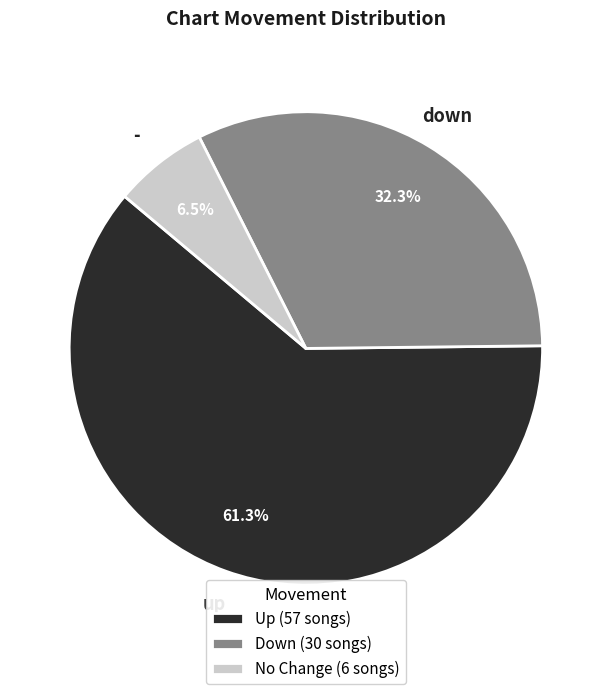

Is it true that up is 61% of the pie?

True